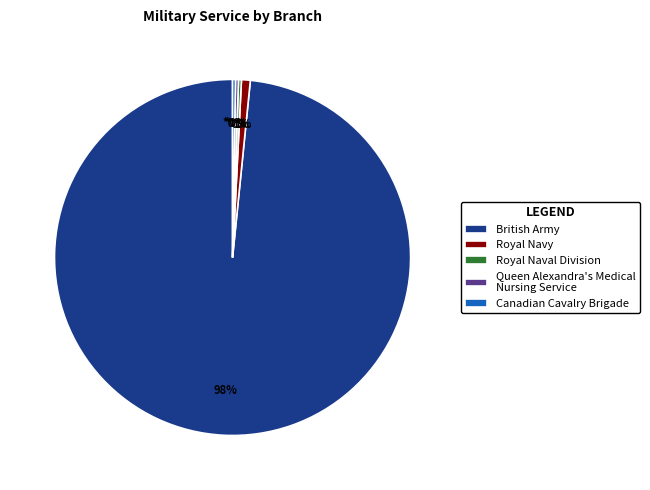

The British Army slice represents 93% of the pie. True or false?

False